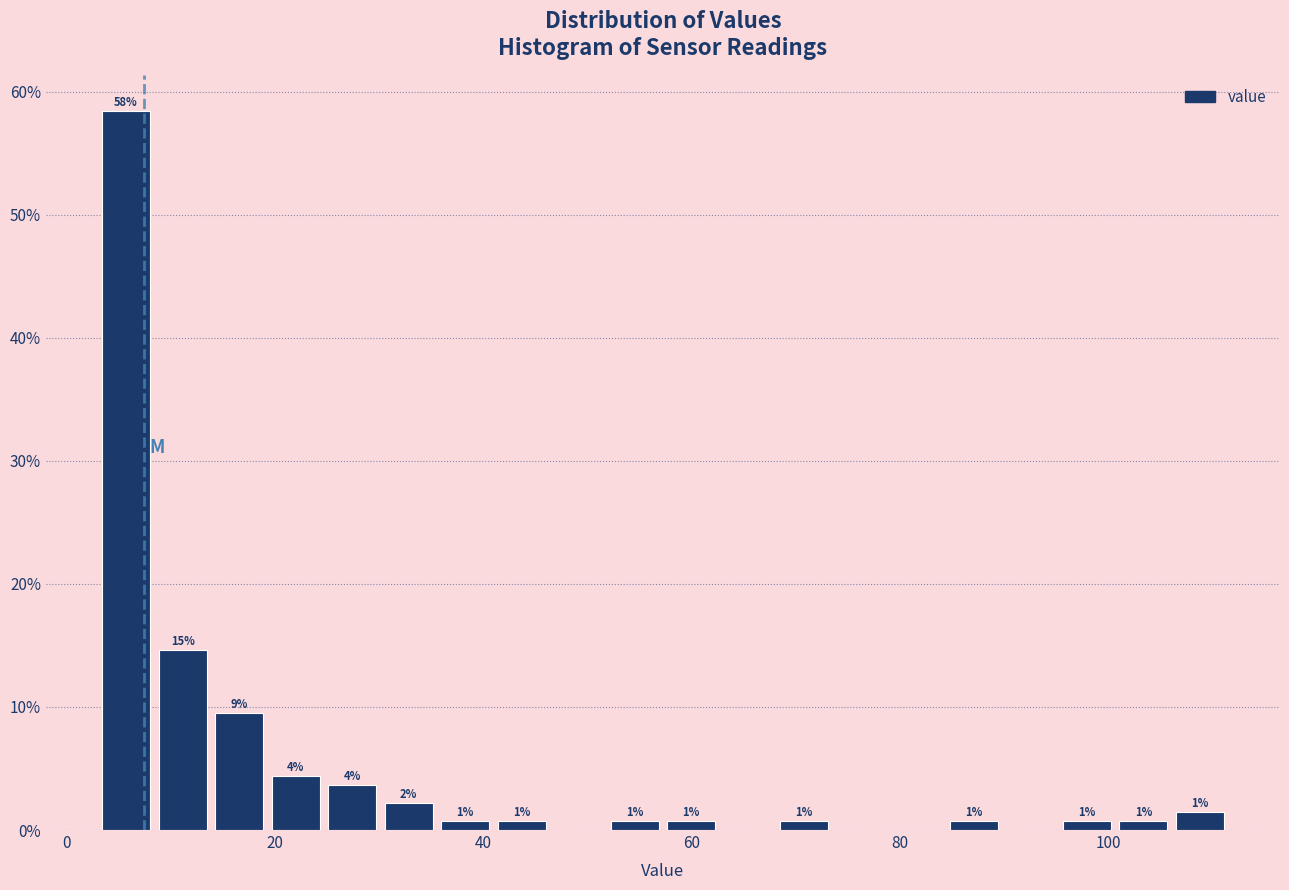

Read against the x-axis, roughly where is the centre of the tallest bar?

6